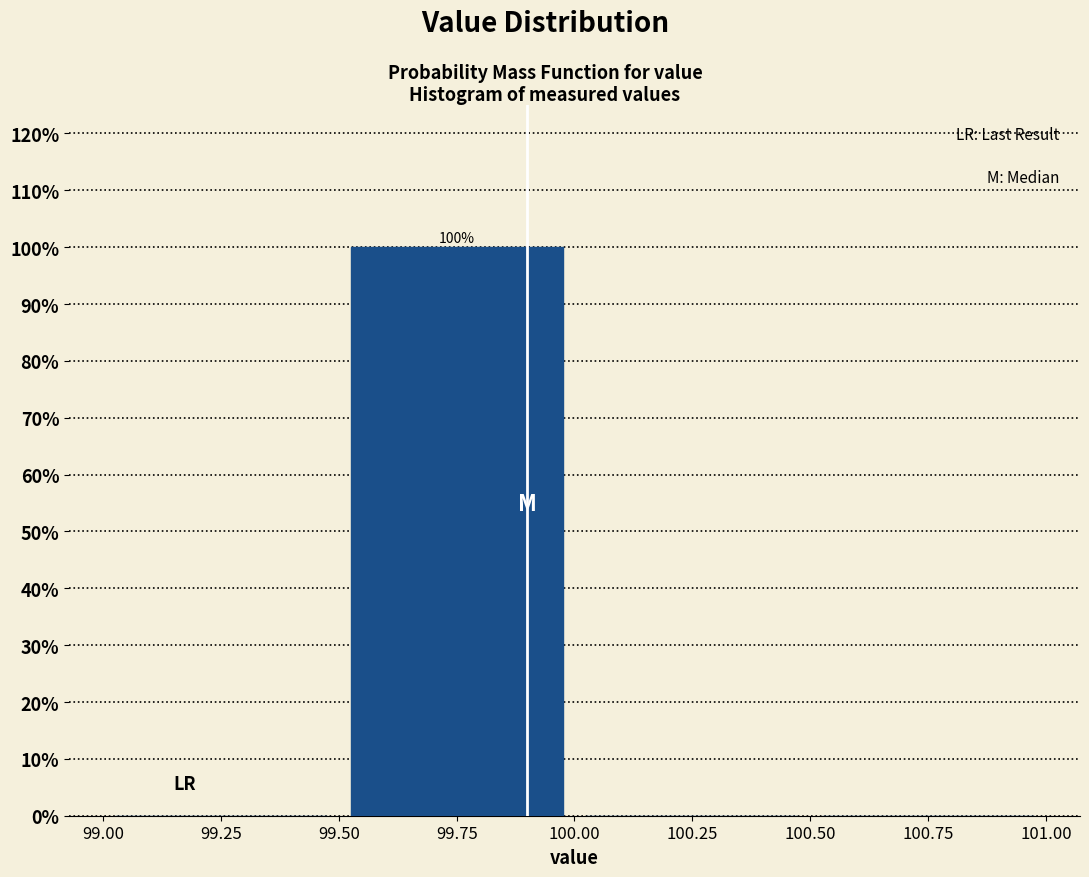

Reading left to right, what are all the values shown in this chart?

99.25=0	99.75=100	100.25=0	100.75=0